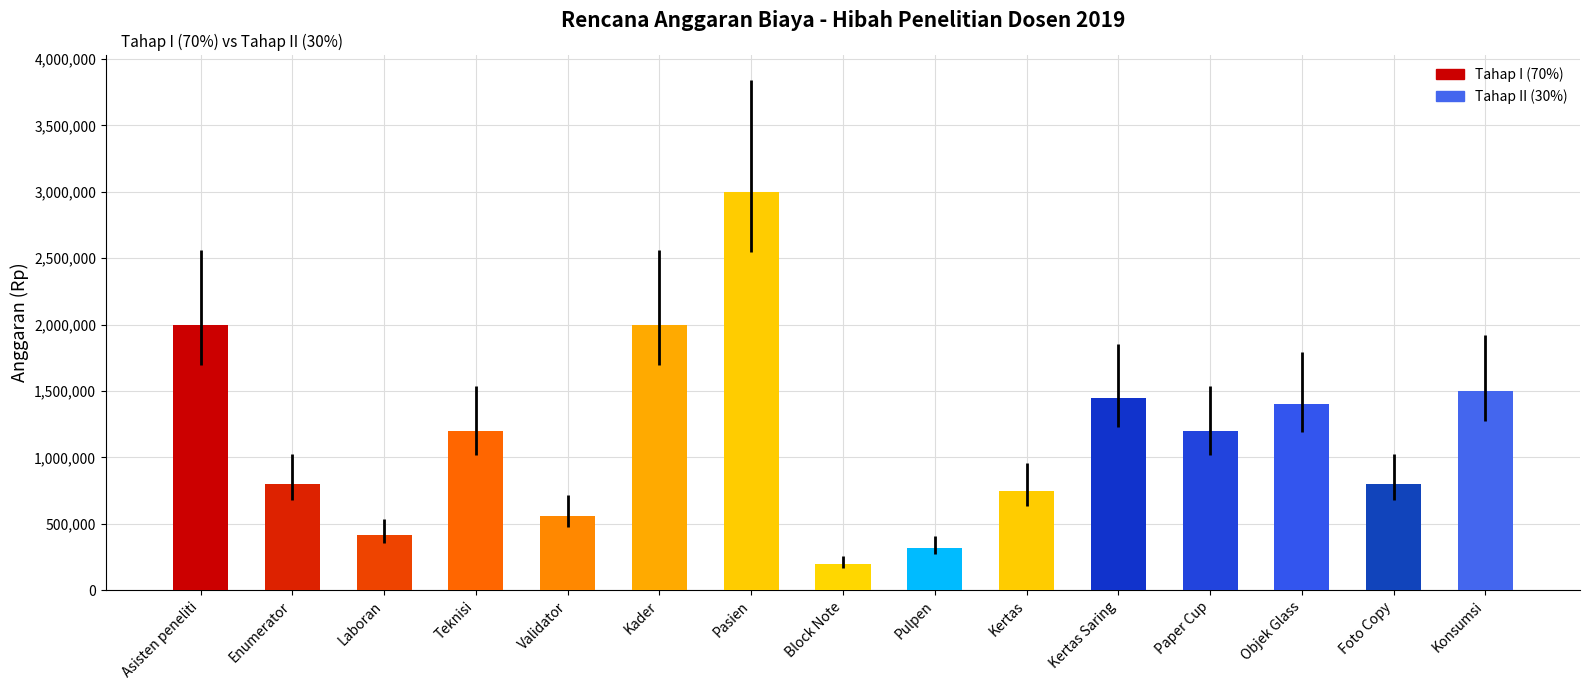

At which category does the chart reach its minimum across all series?

Block Note